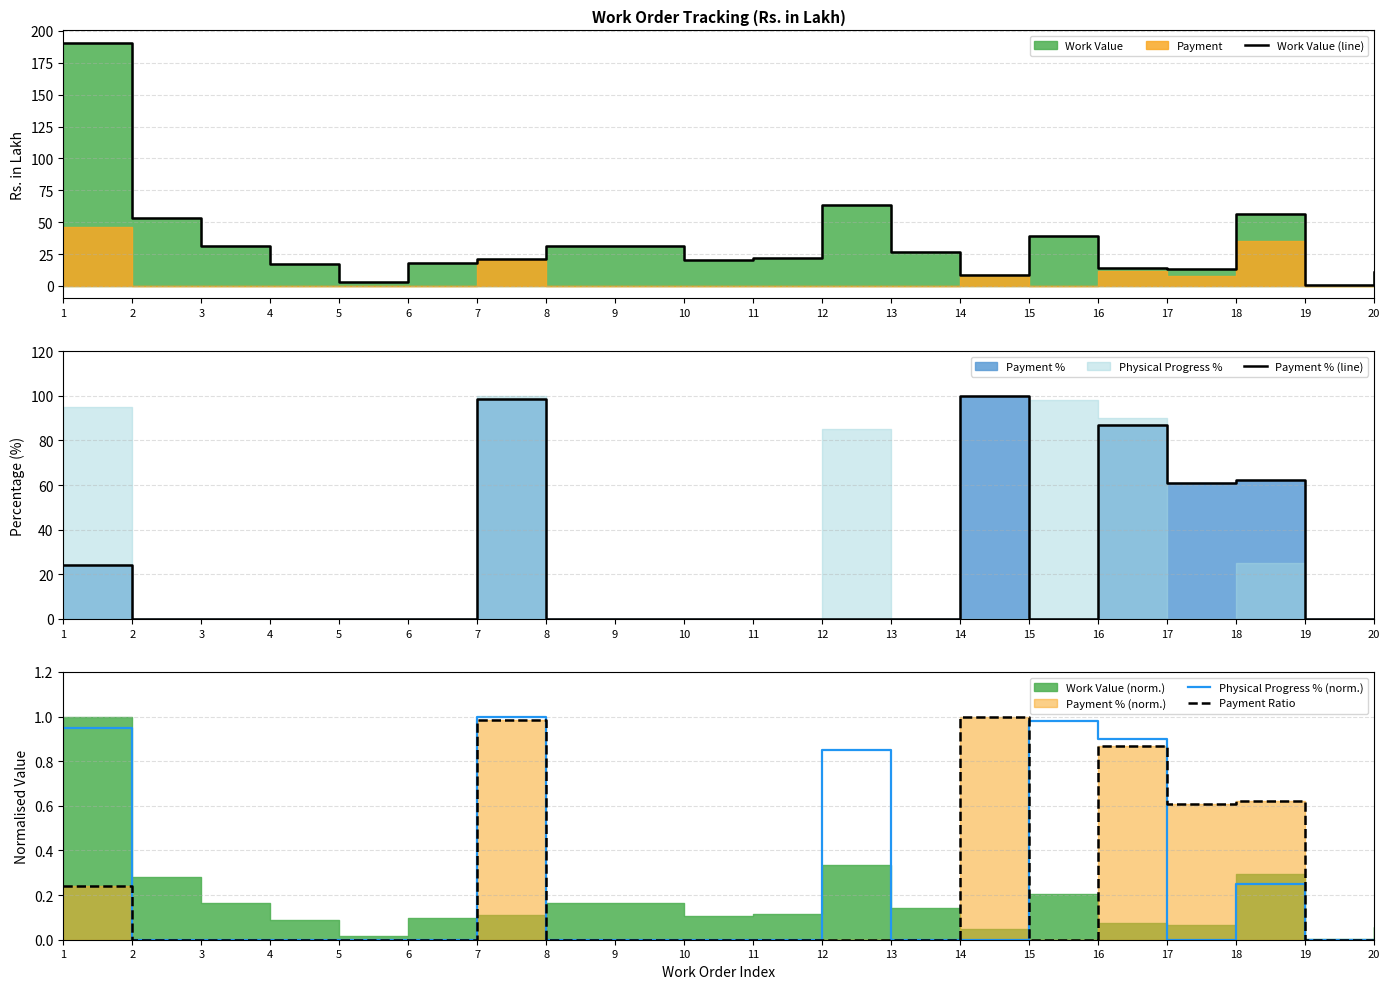

True or false: Payment Ratio and Work Value (line) intersect in this chart.

False